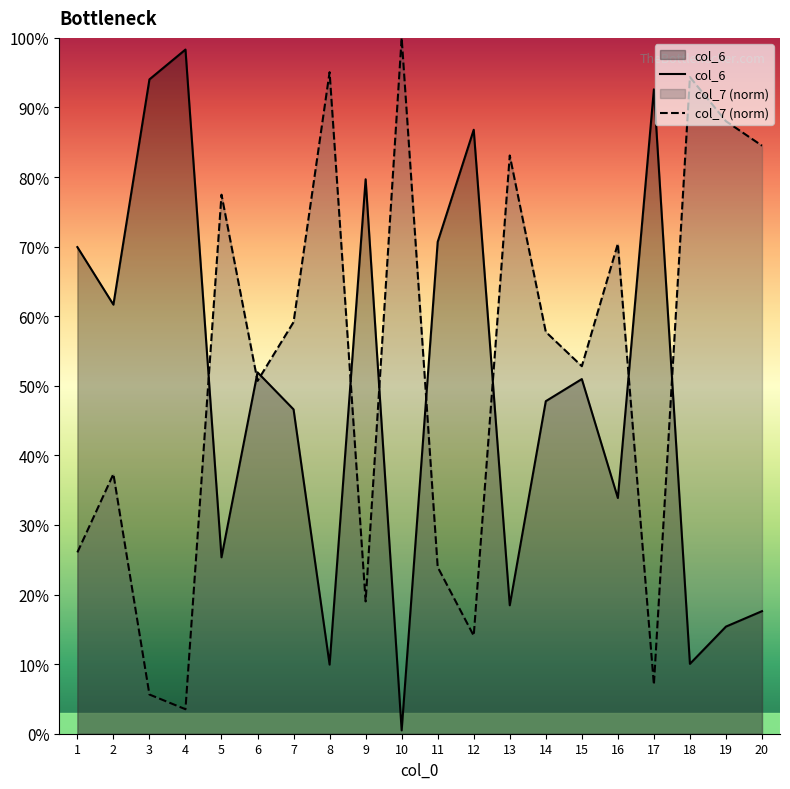

Is it true that col_6 equals 0.3 at 16?

True